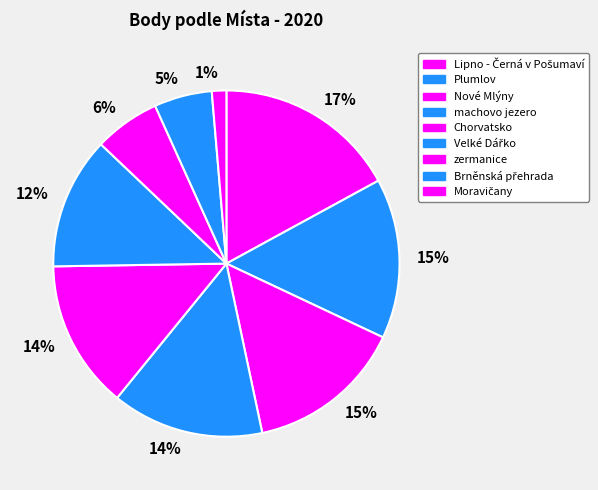

Which category has the smallest portion of the pie?

Moravičany